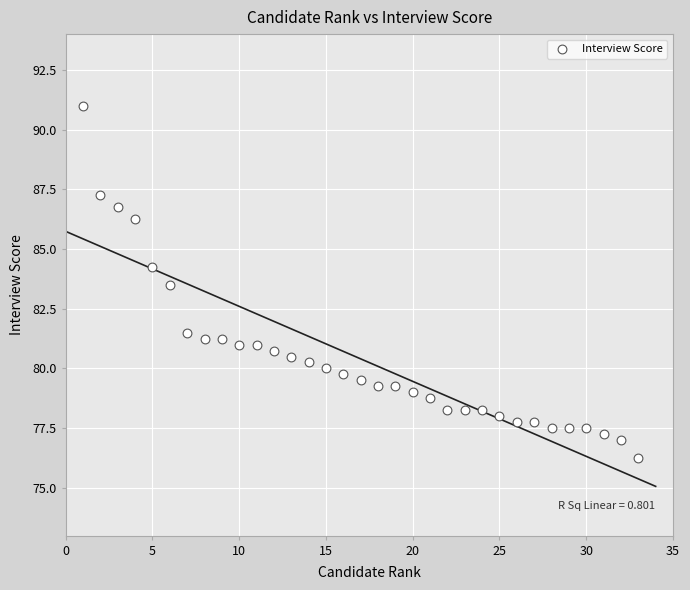

What Y value in the scatter plot is closest to 83?

83.5